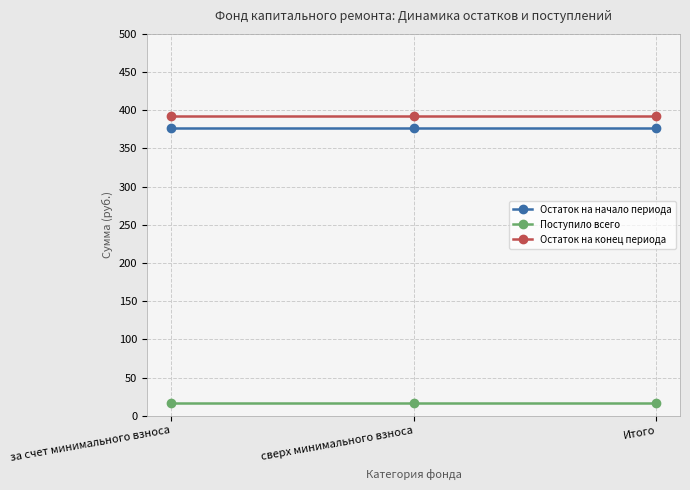

What is the spread (max minus min) of values at Итого?

376.8